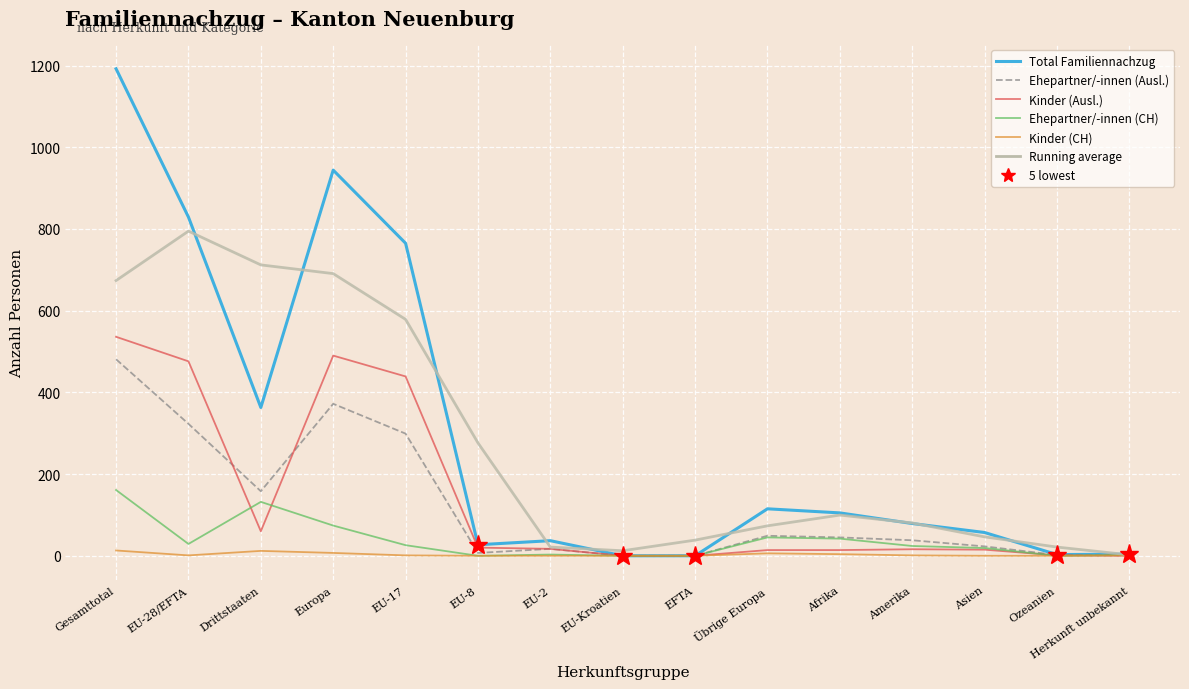

The Kinder (Ausl.) series shows 0.0 at Herkunft unbekannt. True or false?

True